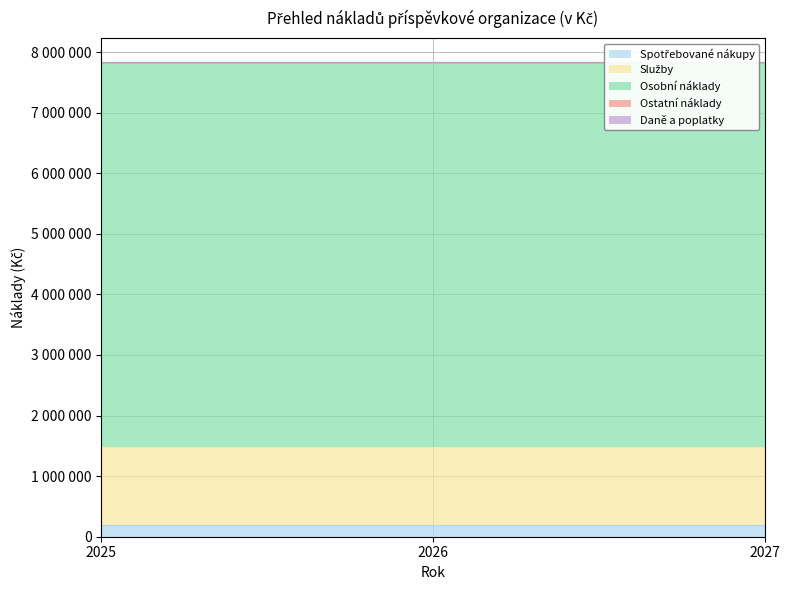

How many lines are shown in the chart?

5